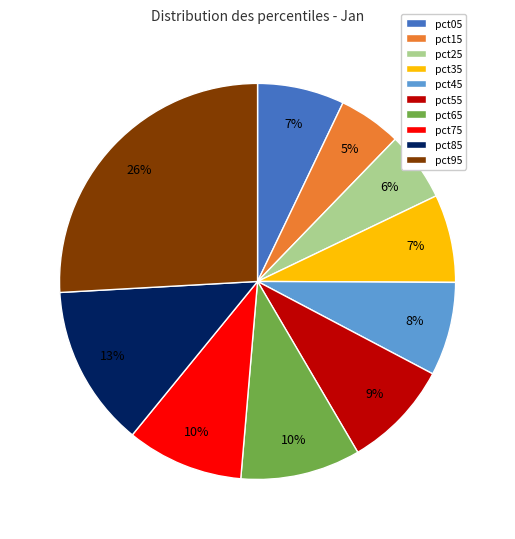

Between pct65 and pct05, which is larger?

pct65